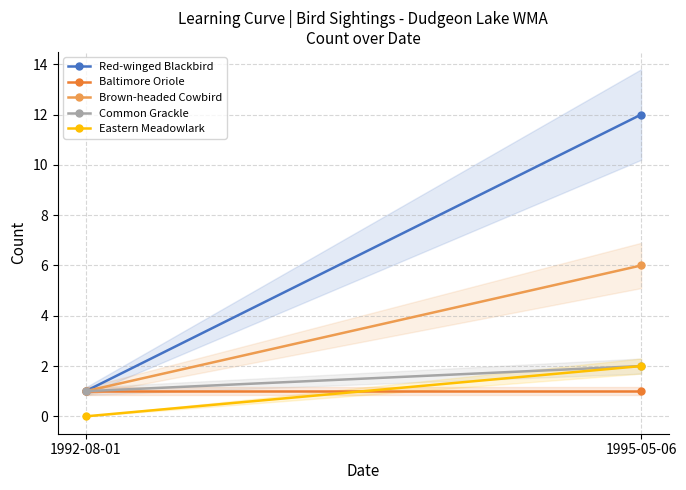

Reading left to right, extract all data points from this chart.

Red-winged Blackbird: 1992-08-01=1	1995-05-06=12
Baltimore Oriole: 1992-08-01=1	1995-05-06=1
Brown-headed Cowbird: 1992-08-01=1	1995-05-06=6
Common Grackle: 1992-08-01=1	1995-05-06=2
Eastern Meadowlark: 1992-08-01=0	1995-05-06=2